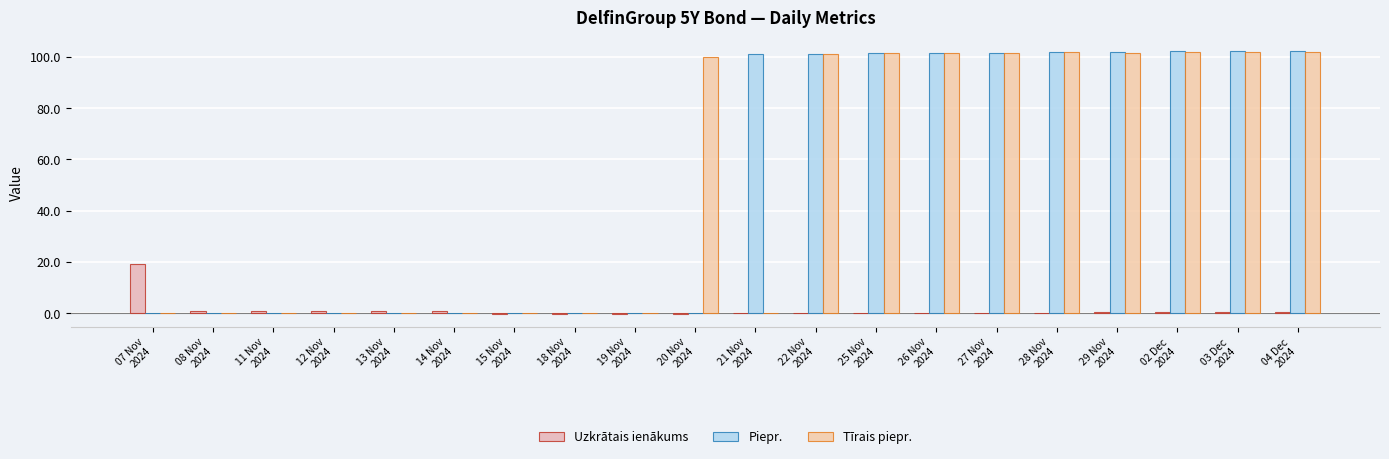

Which category has the lowest value across all series?

15 Nov
2024